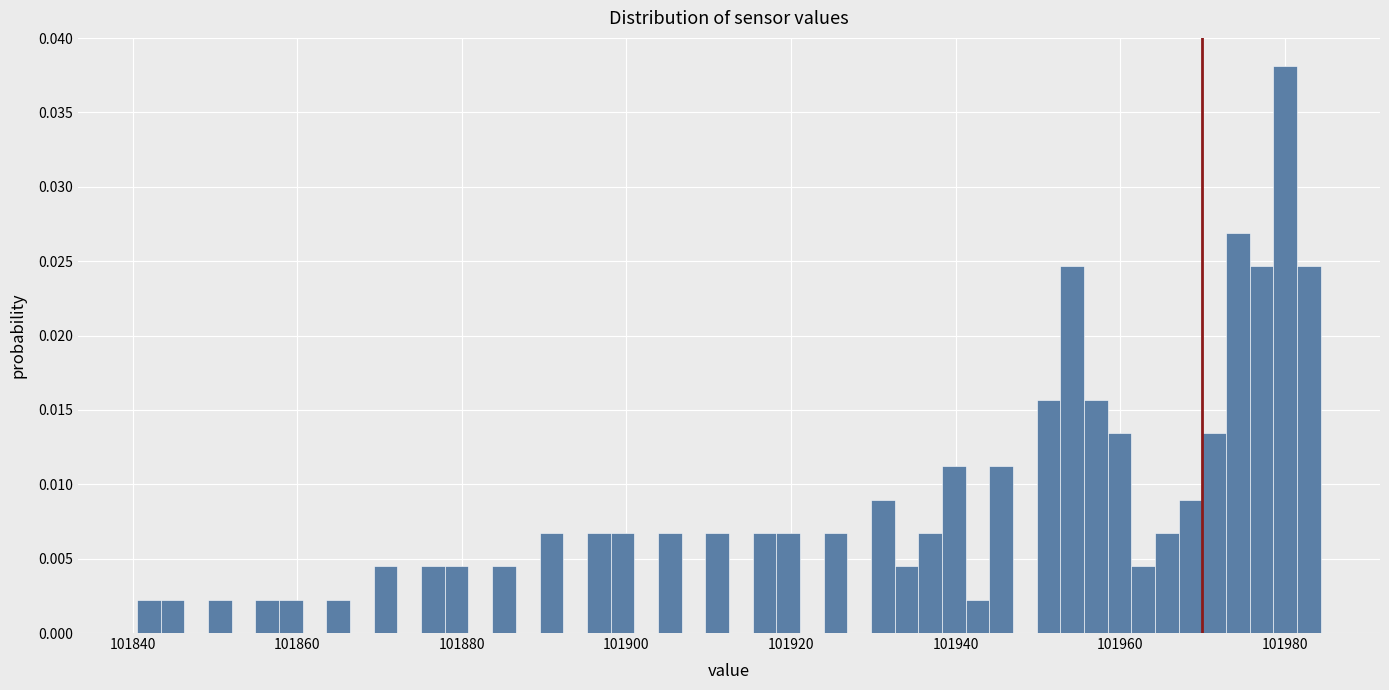

Around what value on the x-axis is the tallest bar? Give the approximate position of its centre, as read against the axis.

101980